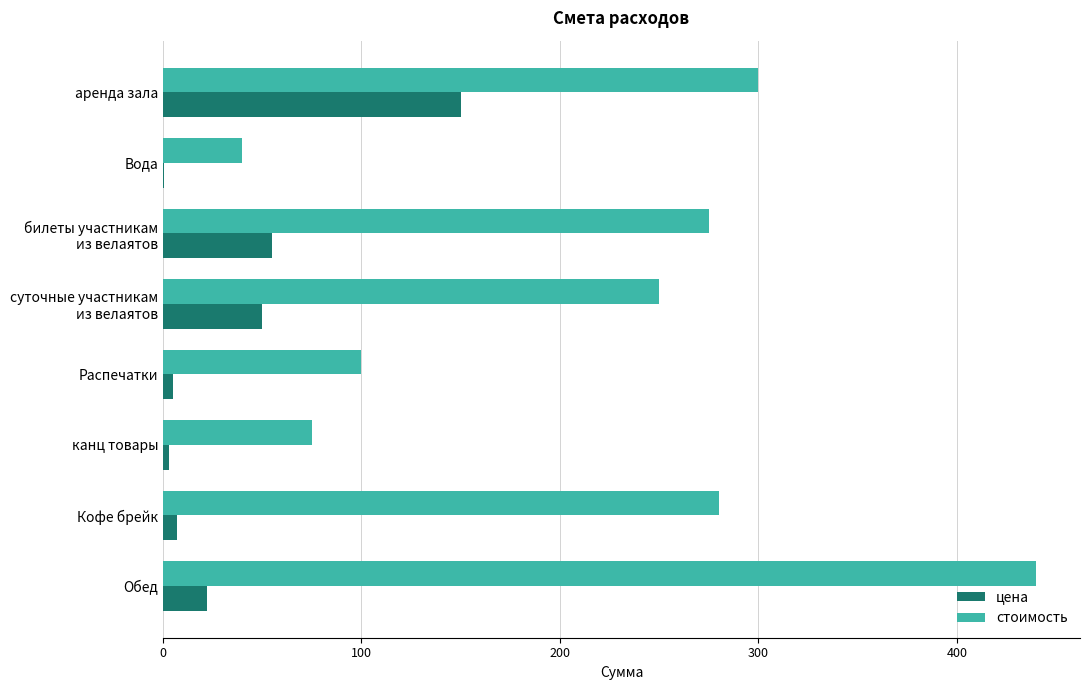

What is the sum of all цена values?

292.5